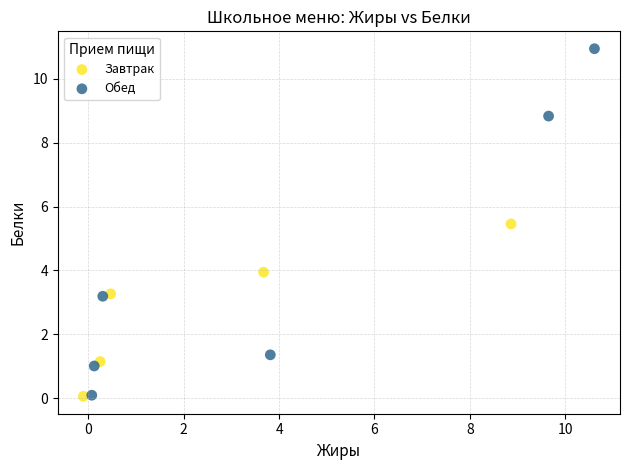

Which series has the largest Y range (max minus min)?

Обед